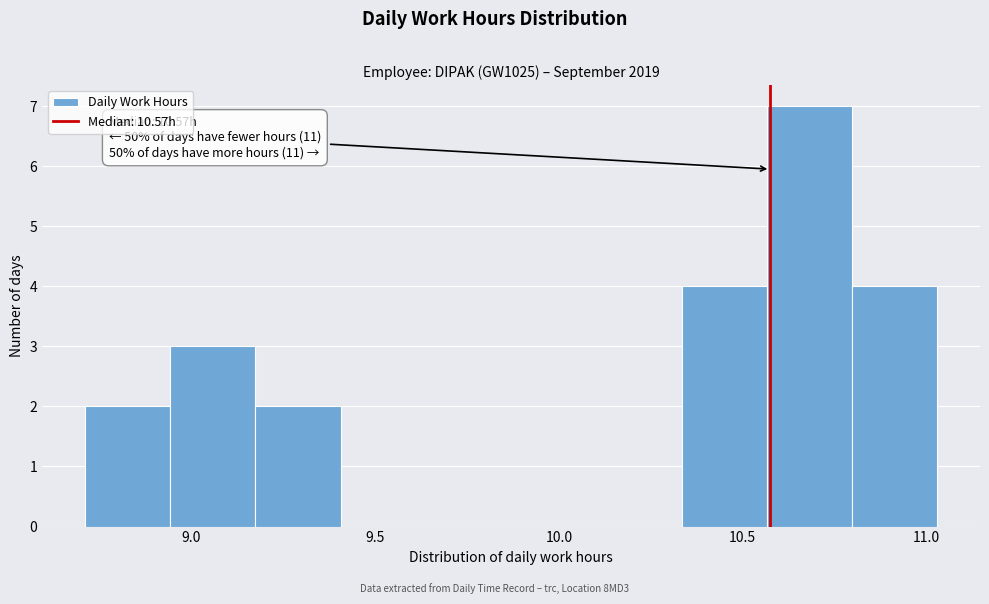

Over which range of the x-axis is the bar tallest?

10.55 to 10.80